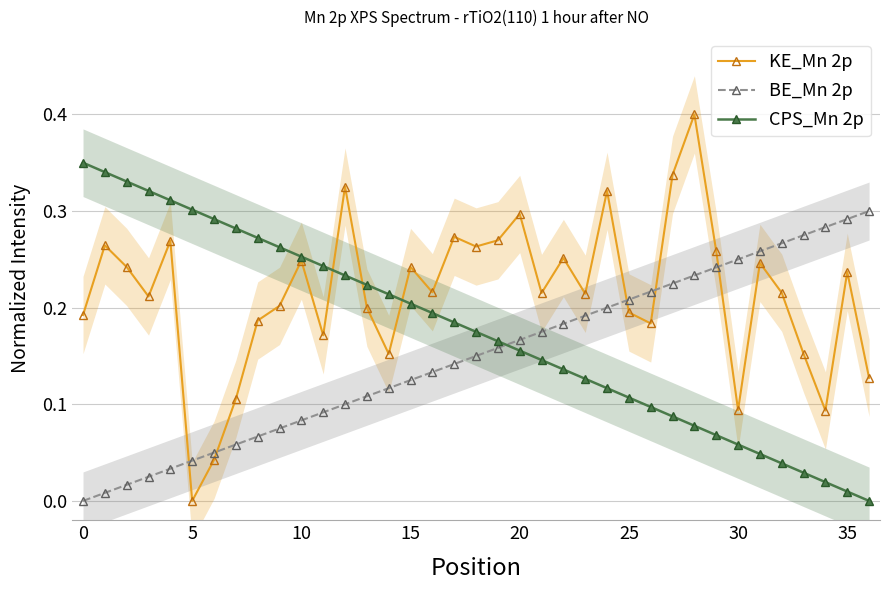

What is the approximate value of KE_Mn 2p at 11?

0.2